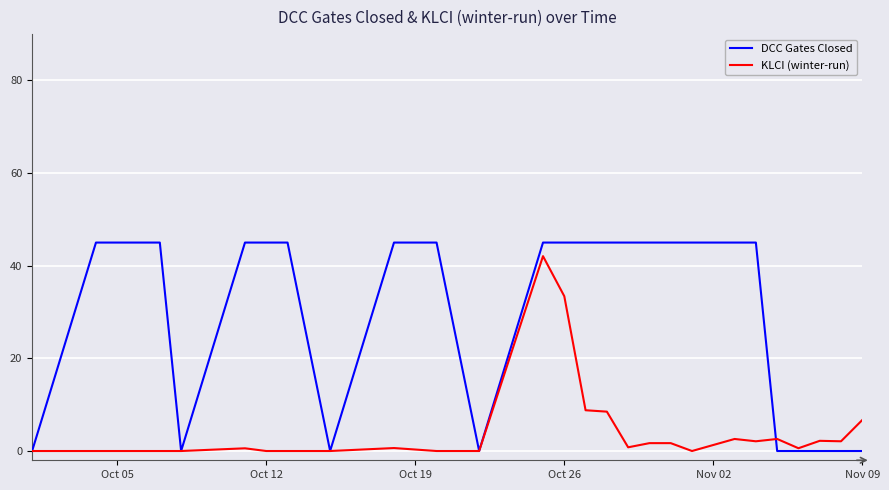

Rank the series by their average value, from lowest to highest.

KLCI (winter-run), DCC Gates Closed